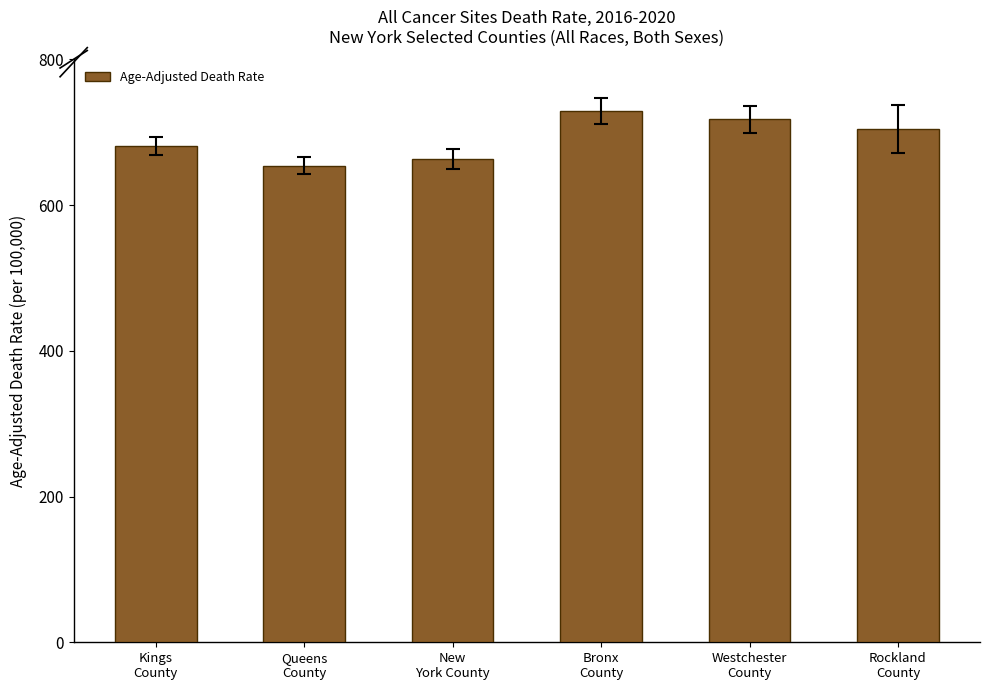

Reading right to left, extract all data points from this chart.

Rockland
County=703.8	Westchester
County=717.5	Bronx
County=728.5	New
York County=663.4	Queens
County=654.0	Kings
County=681.3